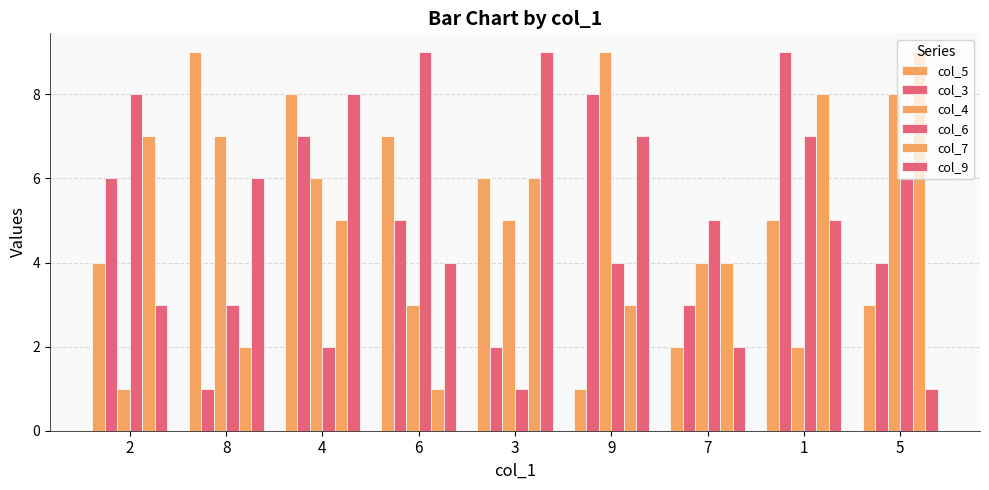

Does the chart contain stacked bars?

No